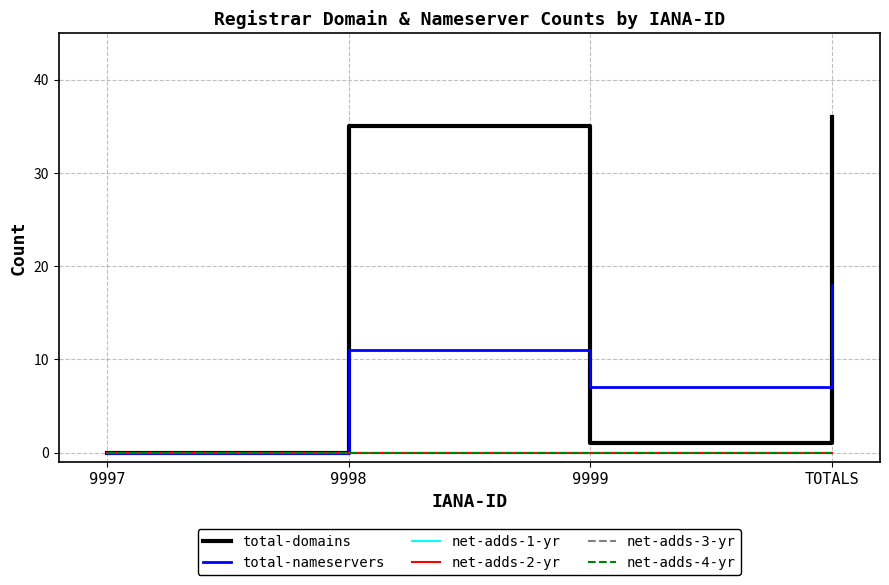

At which label is total-nameservers closest to 9?

9998